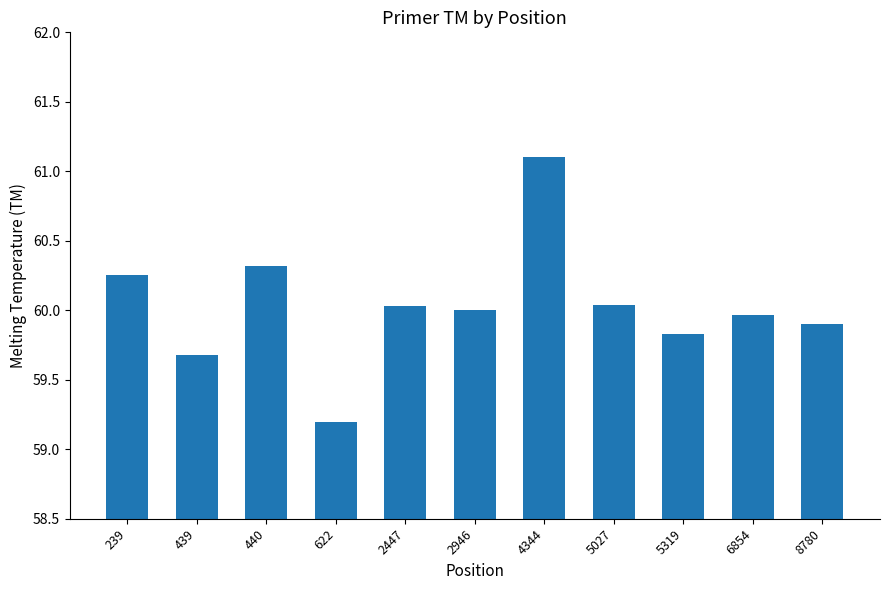

True or false: the data shows 60.0 at 6854.

True